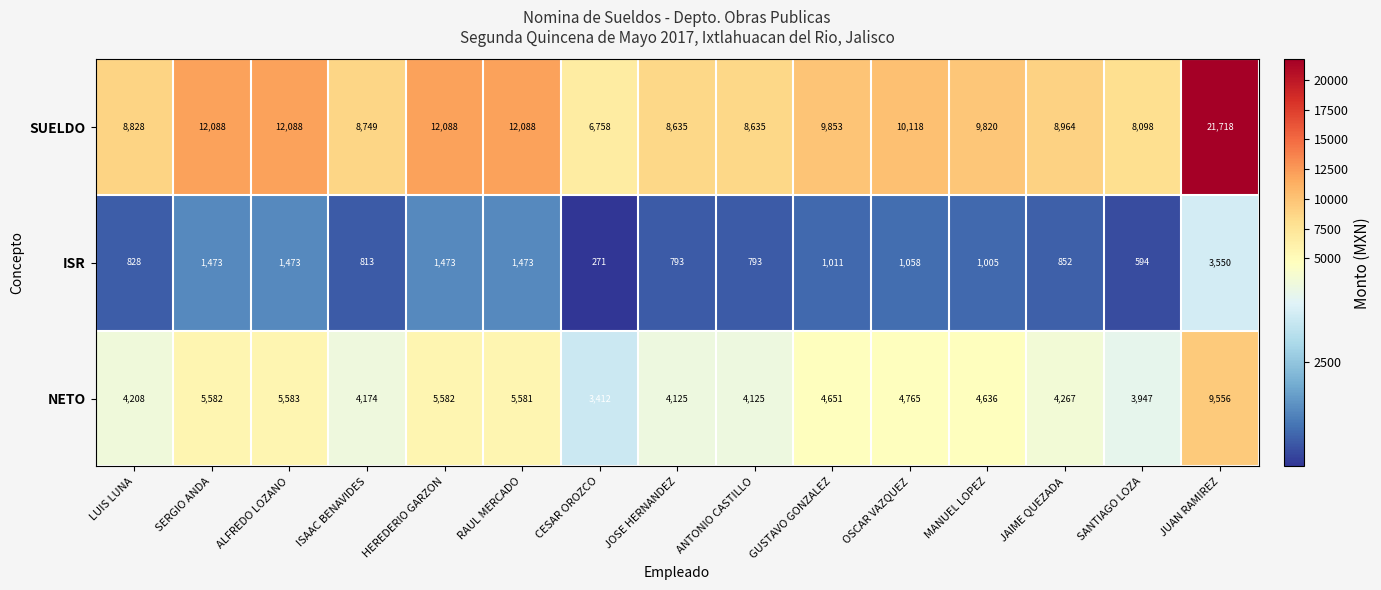

What value does the SUELDO series have at LUIS LUNA?

8828